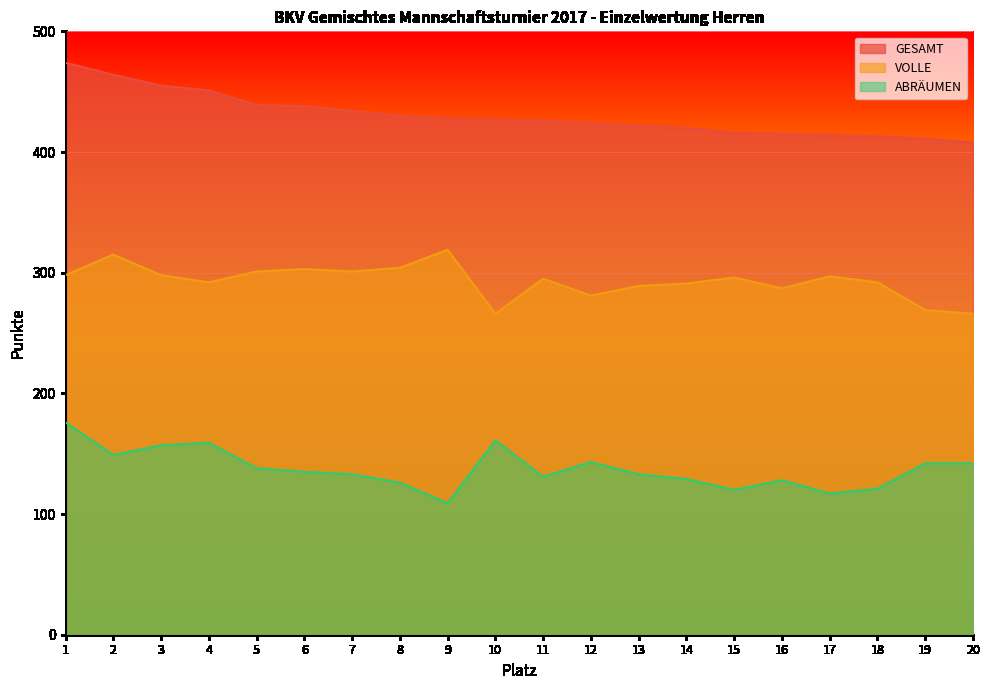

True or false: VOLLE and ABRÄUMEN intersect in this chart.

False